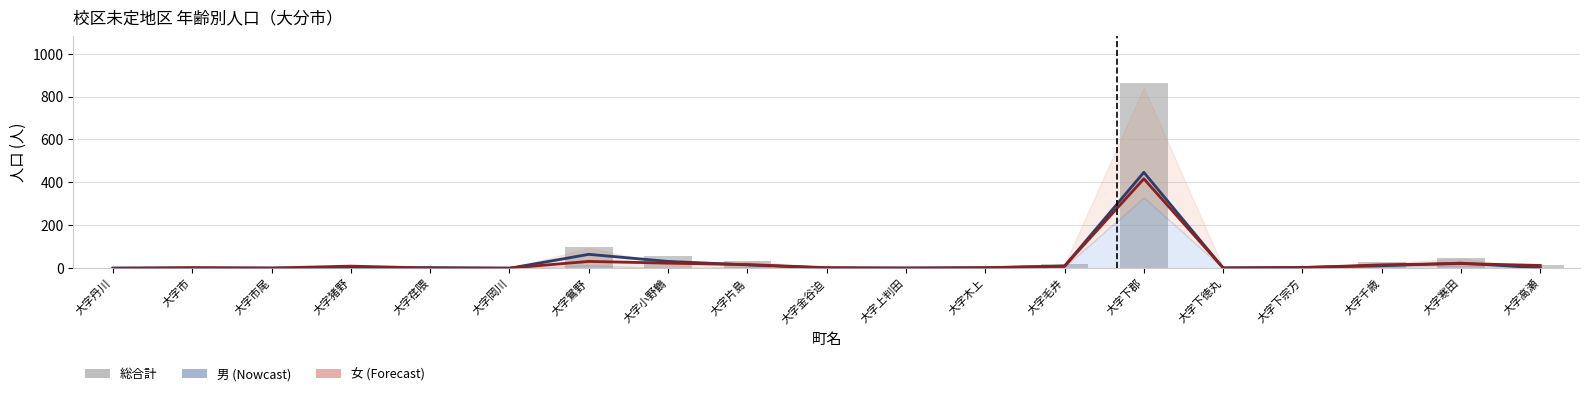

Reading right to left, extract all data points from this chart.

男: 大字高瀬=2	大字寒田=24	大字千歳=12	大字下宗方=4	大字下徳丸=1	大字下郡=447	大字毛井=10	大字木上=2	大字上判田=1	大字金谷迫=1	大字片島=16	大字小野鶴=32	大字鴛野=65	大字岡川=0	大字荏隈=3	大字猪野=1	大字市尾=1	大字市=1	大字丹川=1
女: 大字高瀬=13	大字寒田=22	大字千歳=16	大字下宗方=3	大字下徳丸=2	大字下郡=417	大字毛井=10	大字木上=3	大字上判田=1	大字金谷迫=3	大字片島=17	大字小野鶴=24	大字鴛野=32	大字岡川=1	大字荏隈=1	大字猪野=10	大字市尾=1	大字市=3	大字丹川=0
総合計: 大字高瀬=15	大字寒田=46	大字千歳=28	大字下宗方=7	大字下徳丸=3	大字下郡=864	大字毛井=20	大字木上=5	大字上判田=2	大字金谷迫=4	大字片島=33	大字小野鶴=56	大字鴛野=97	大字岡川=1	大字荏隈=4	大字猪野=11	大字市尾=2	大字市=4	大字丹川=1